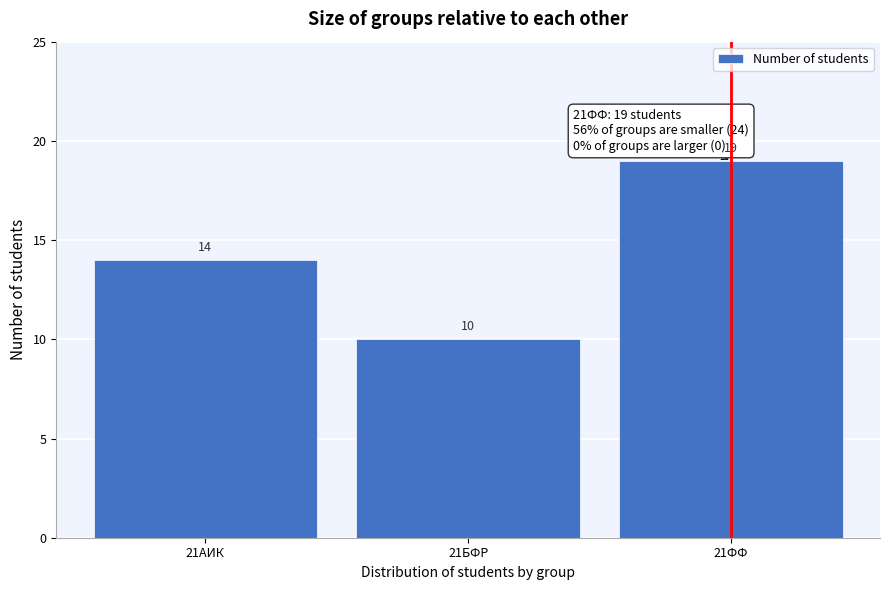

Reading left to right, transcribe all the data shown in this chart.

21АИК=14	21БФР=10	21ФФ=19